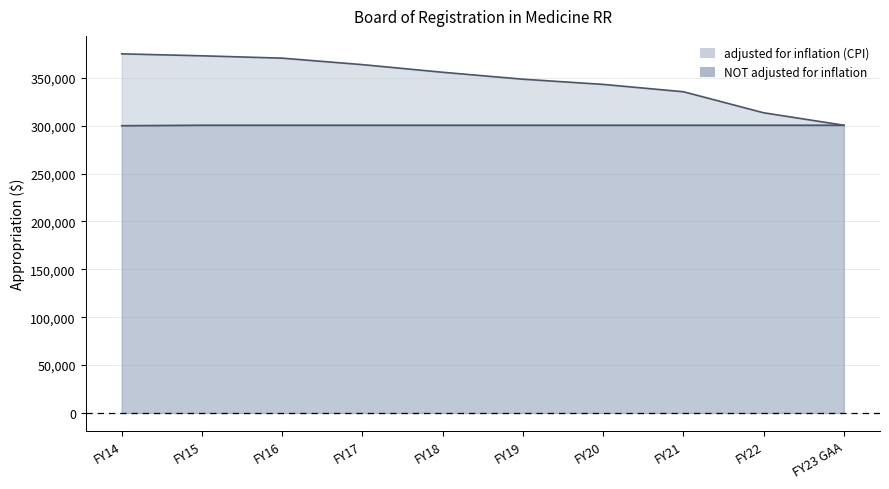

Which category has the highest value across all series?

FY14